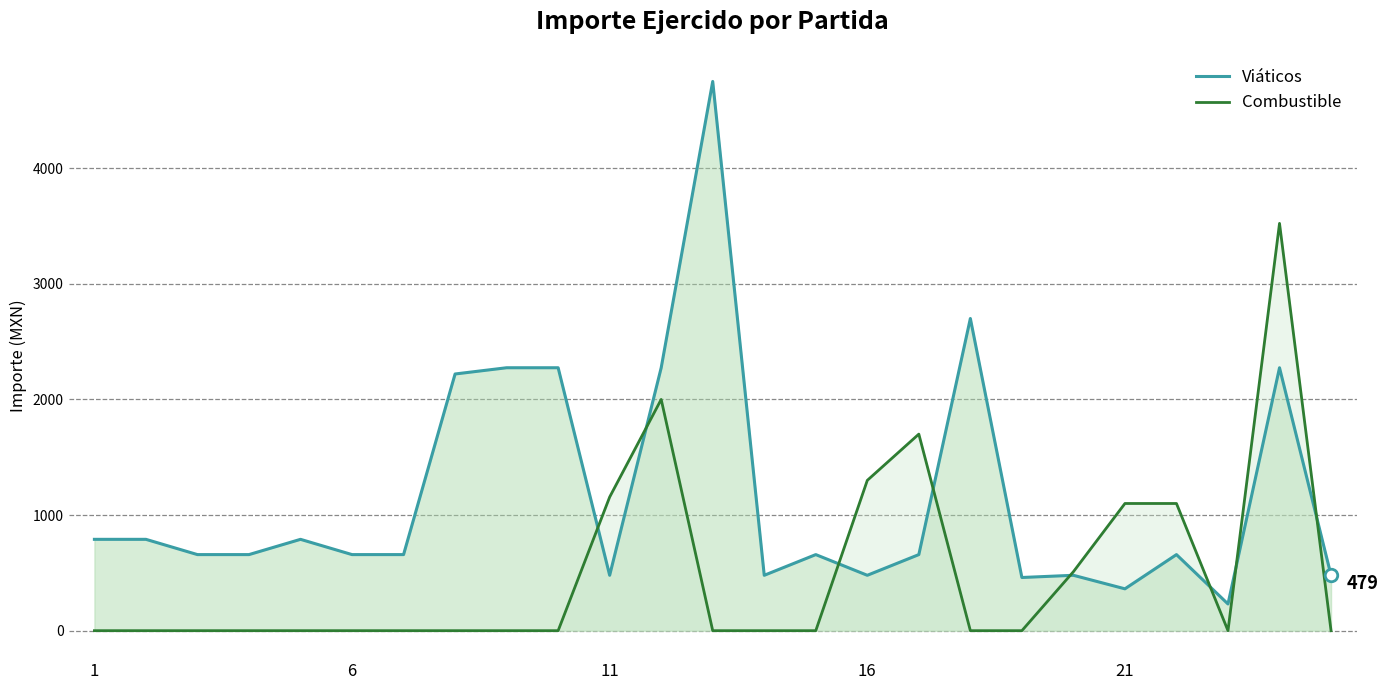

What is the difference between the second highest and minimum values in the Viáticos series?

2469.0